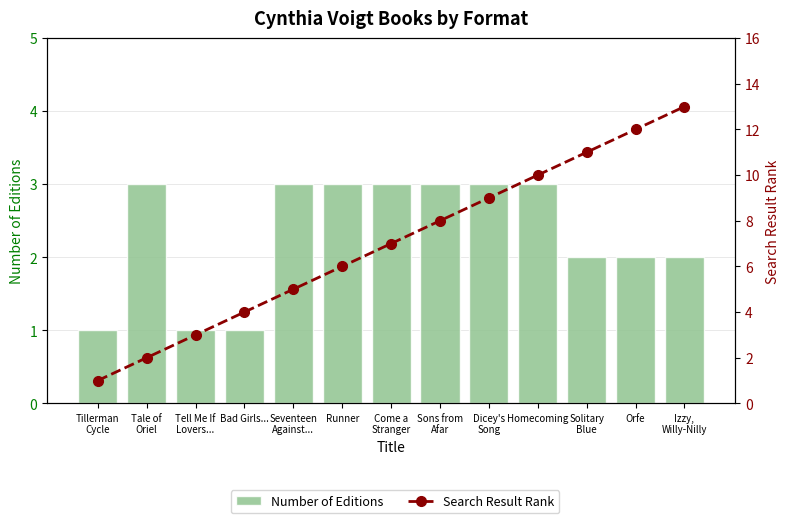

What is the sum of all Search Result Rank values?

91